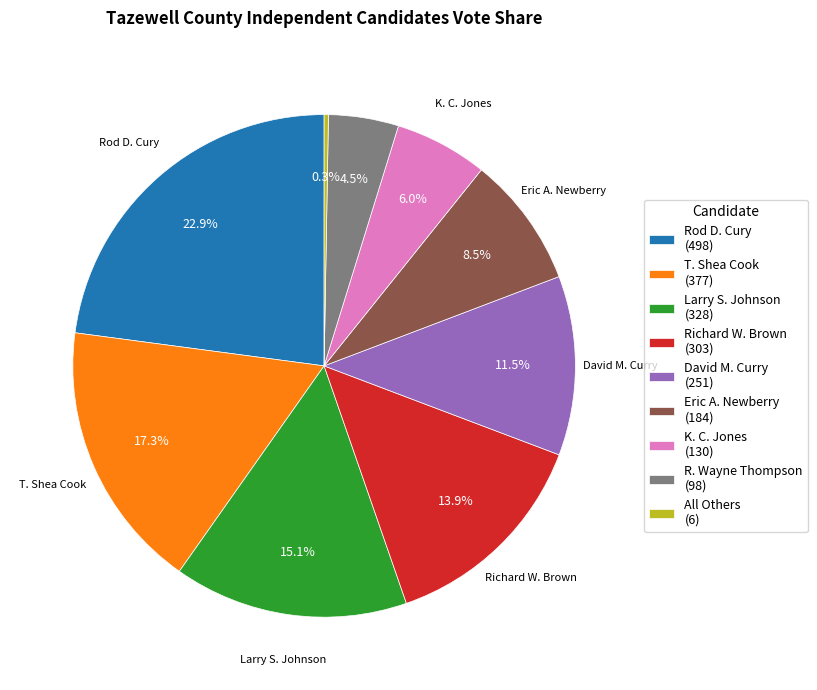

What is the ratio of the value at David M. Curry (251) to the value at Larry S. Johnson (328)?

0.8